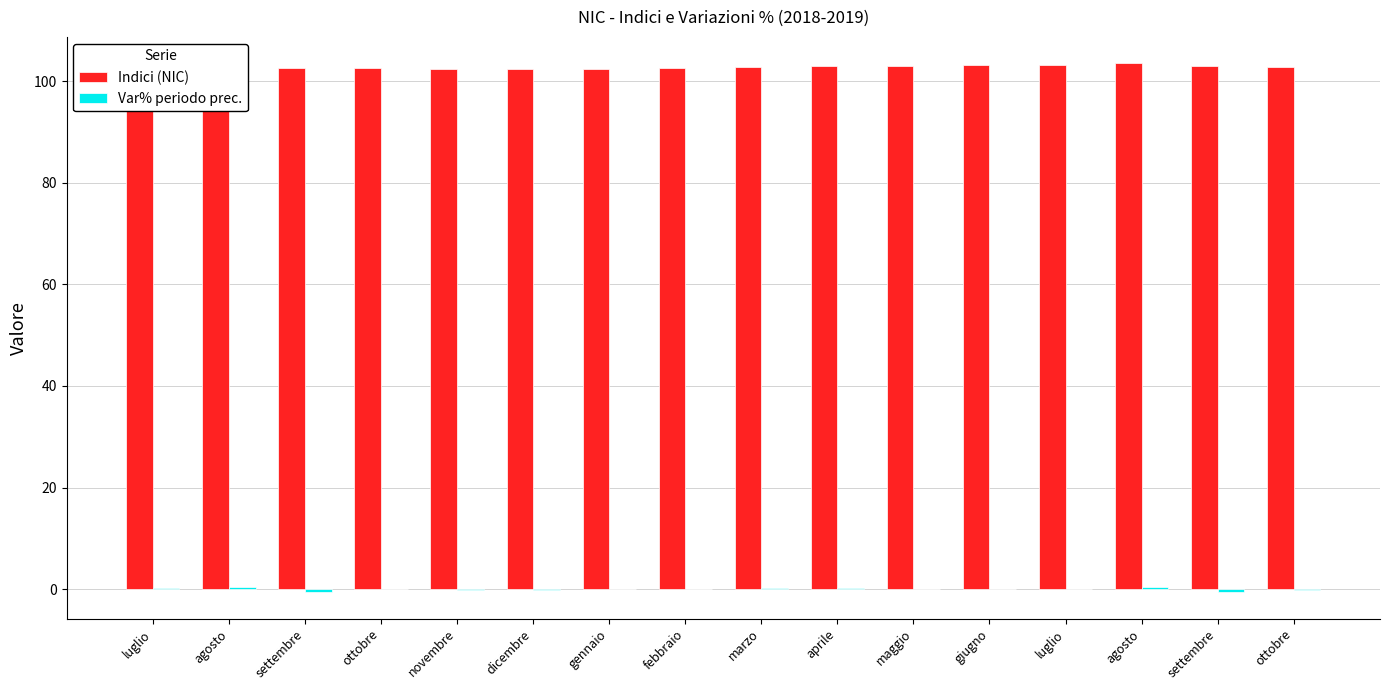

What is the sum of the Indici (NIC) values at settembre and marzo?

205.4